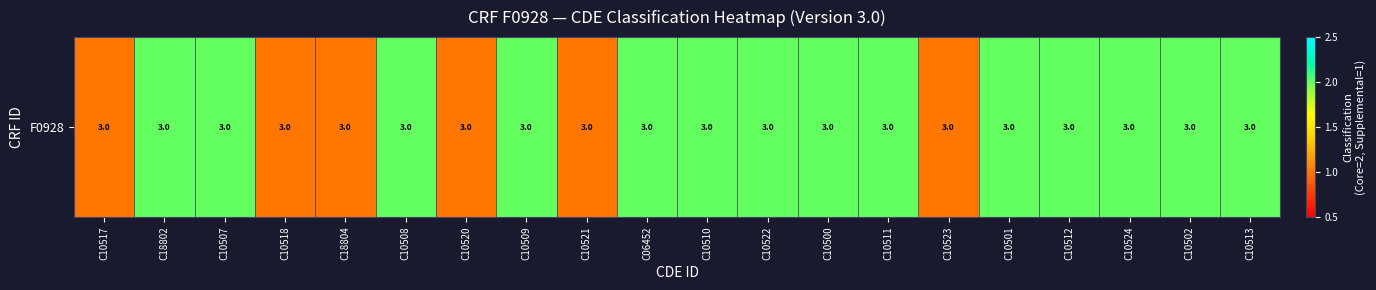

Which label corresponds to the smallest value in the chart?

C10517